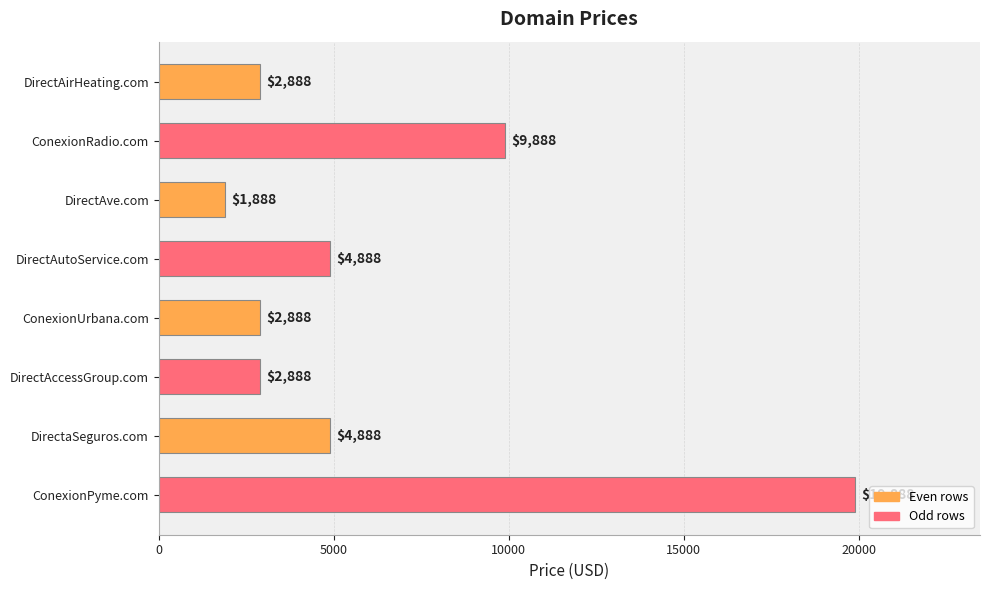

What position from the top is DirectaSeguros.com?

7